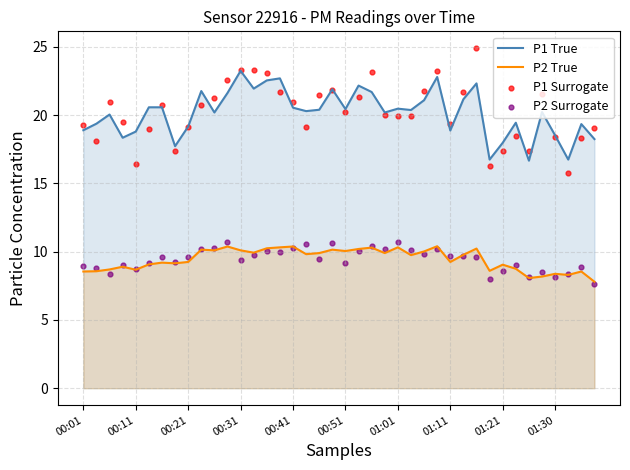

Which series has the largest total across all categories?

P1 Surrogate